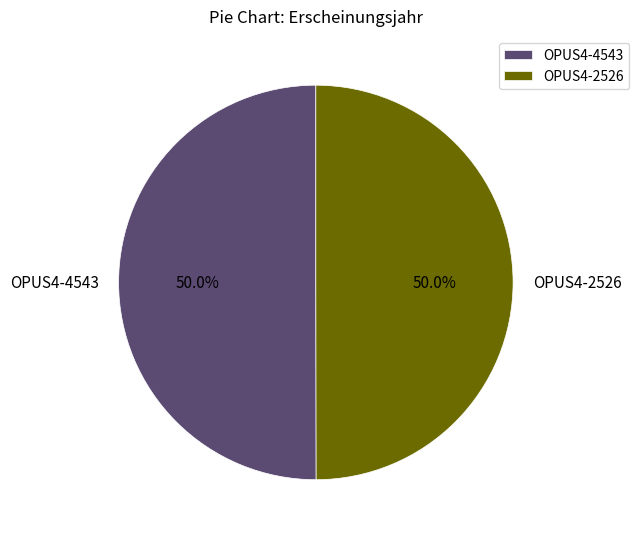

To the nearest percent, what percentage of the pie is OPUS4-4543?

50%